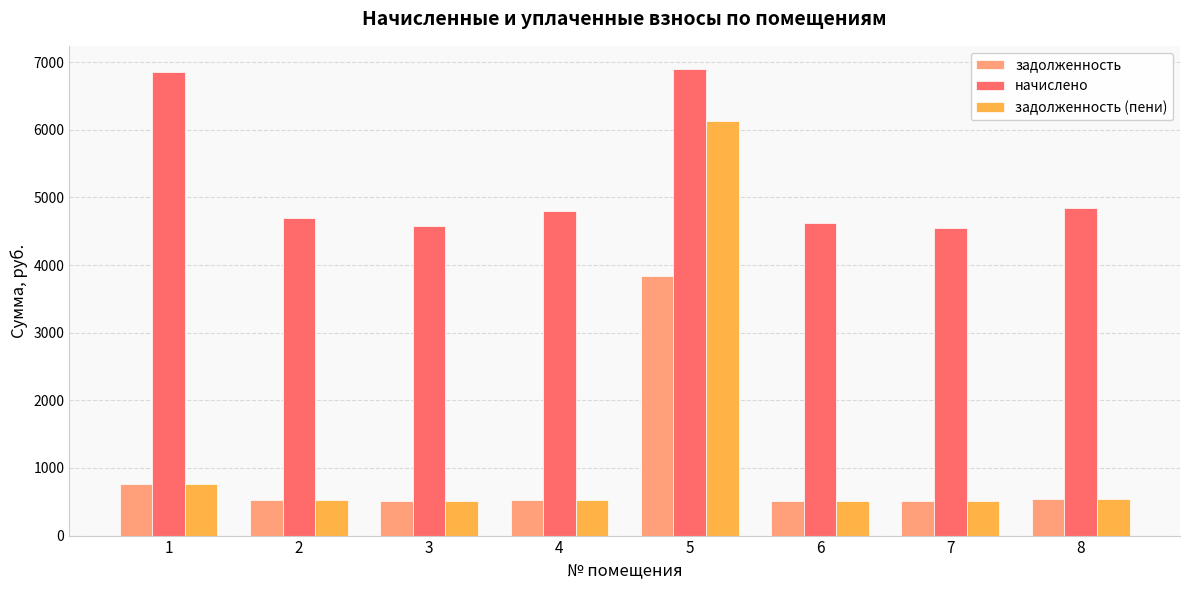

What is the greatest value displayed?

6897.8